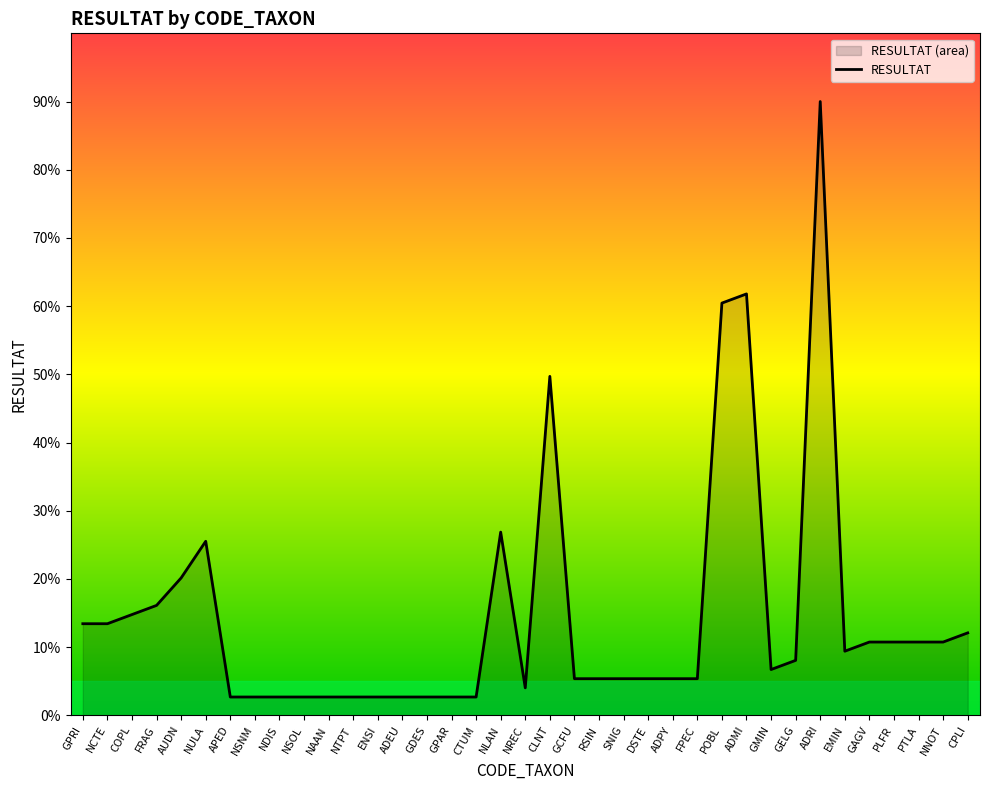

What is the approximate value at GCFU?

5.4